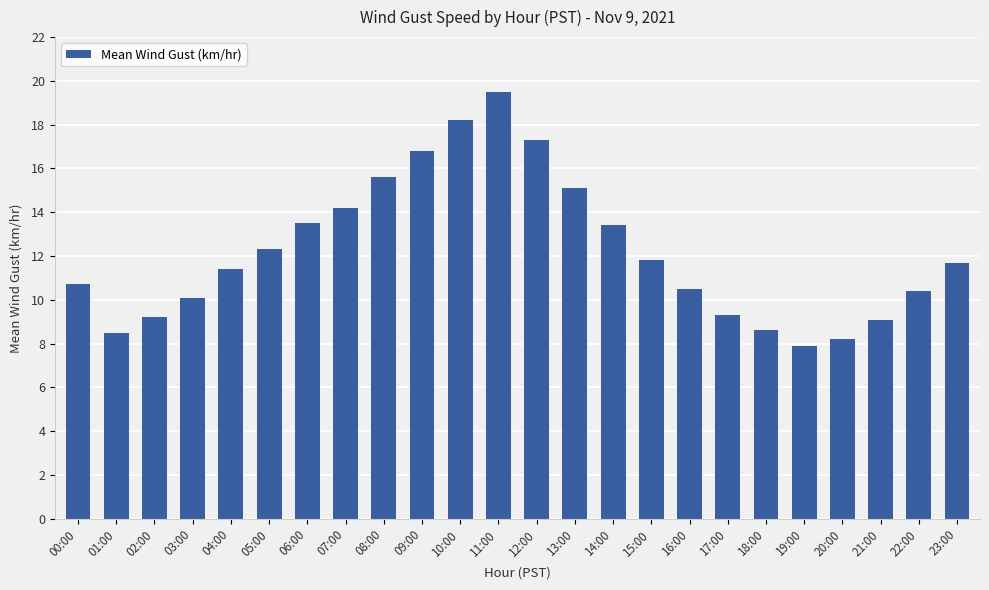

How many bars are there in total?

24